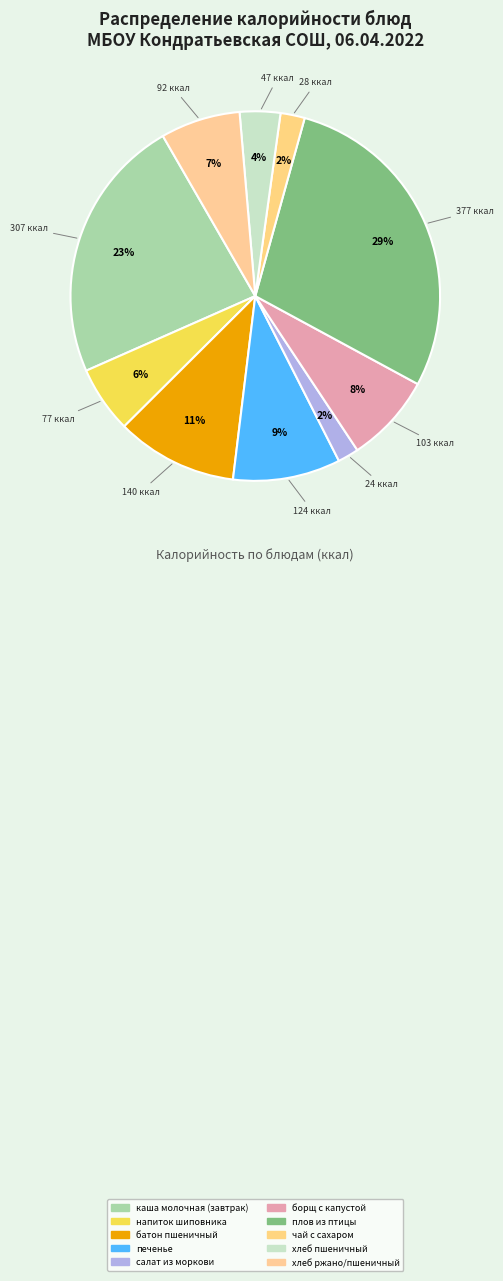

Is плов из птицы the majority of the pie?

No